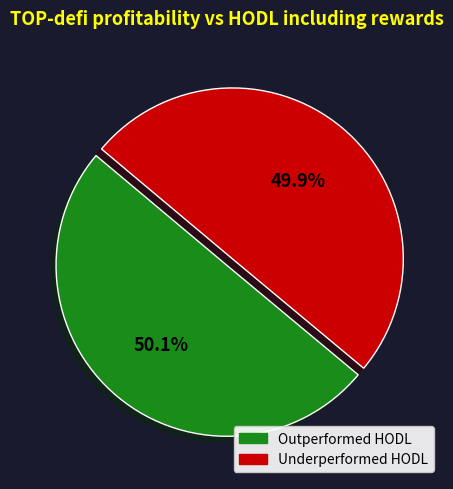

Is there any slice that represents more than half of the pie?

Yes